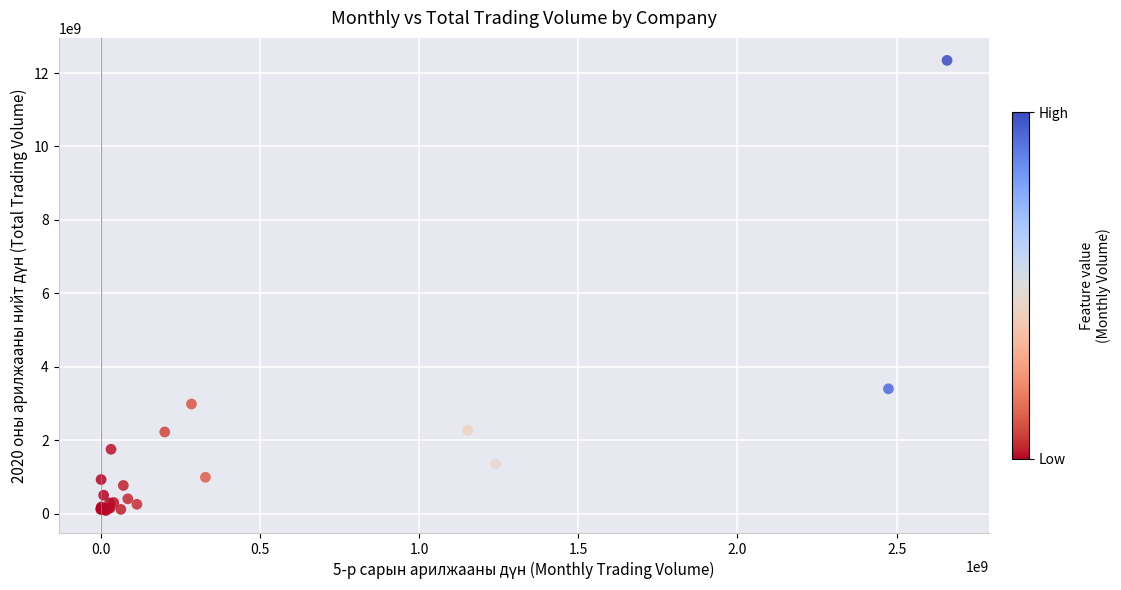

What Y value in the scatter plot is closest to 6214335115?

3396849232.5